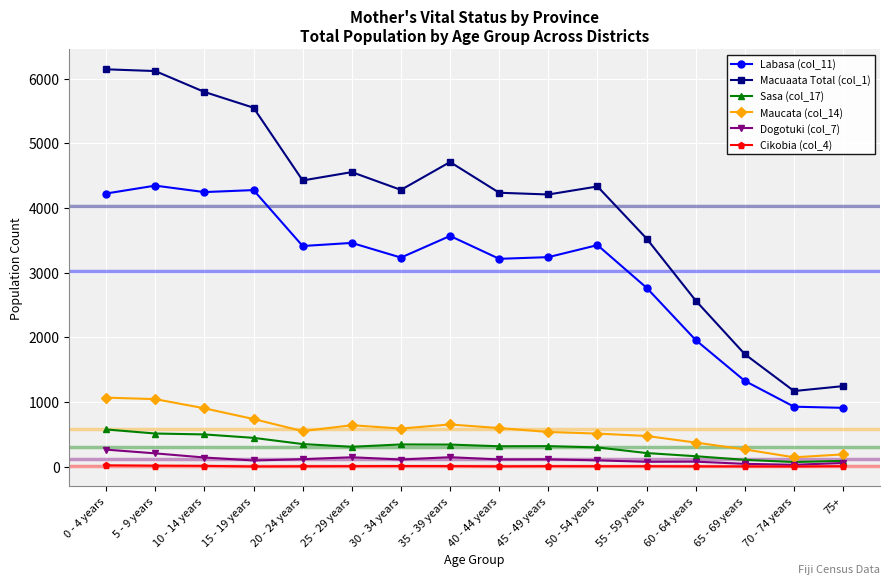

True or false: Cikobia (col_4) has more than 1 interior local peaks.

True